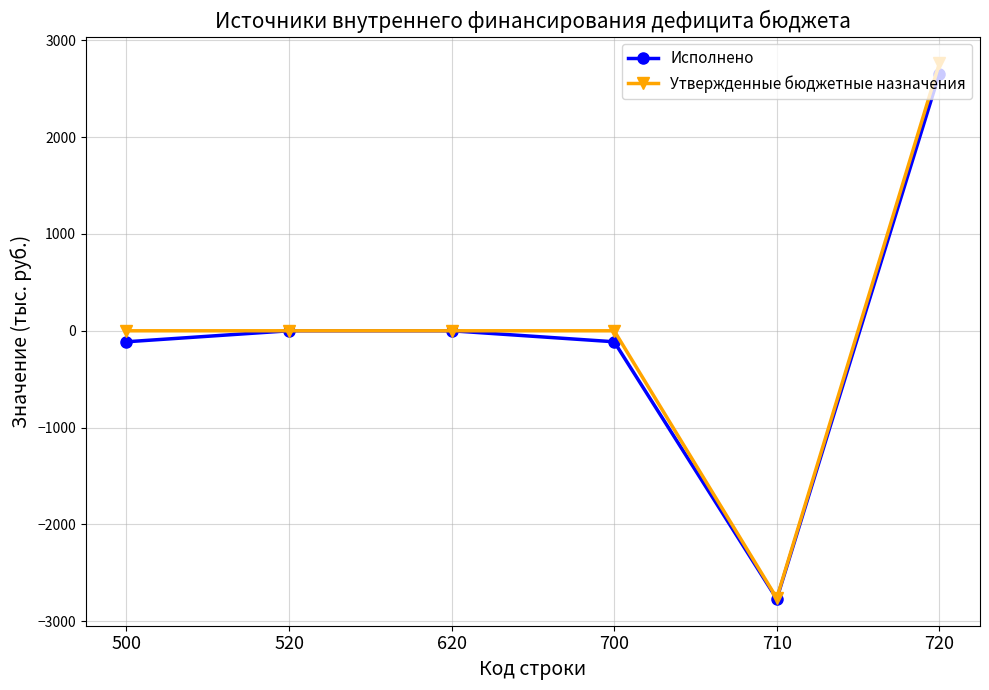

Between 620 and 700, which series saw the biggest shift?

Исполнено